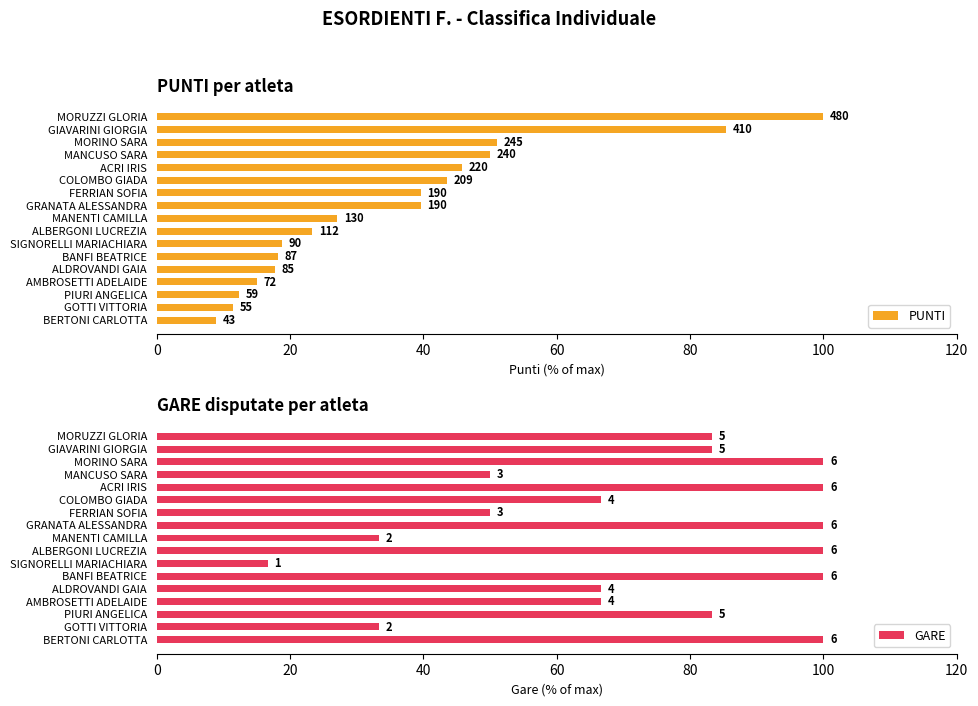

What is the difference between the second highest and minimum values in the PUNTI series?

76.5